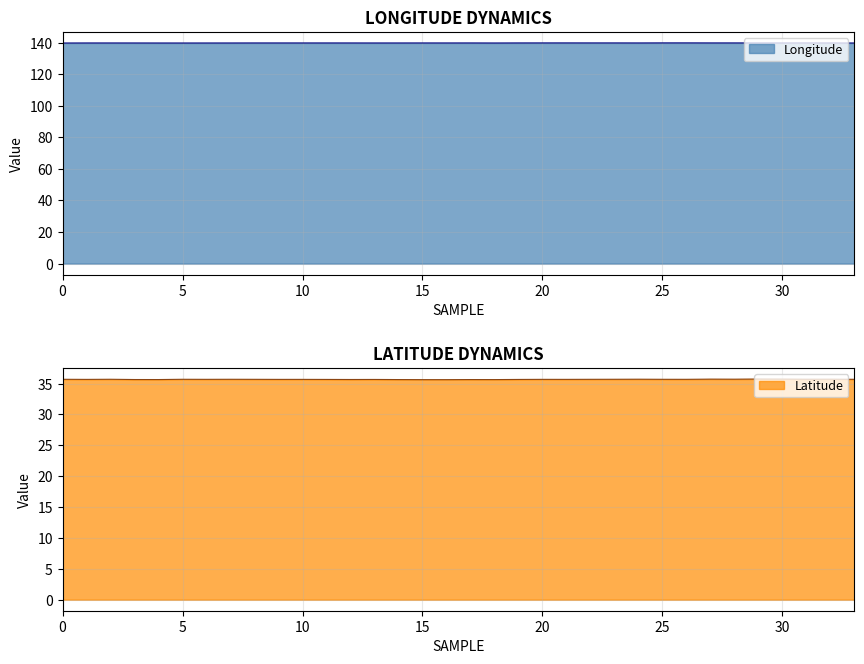

The value of Longitude at 25 is 206.9. True or false?

False